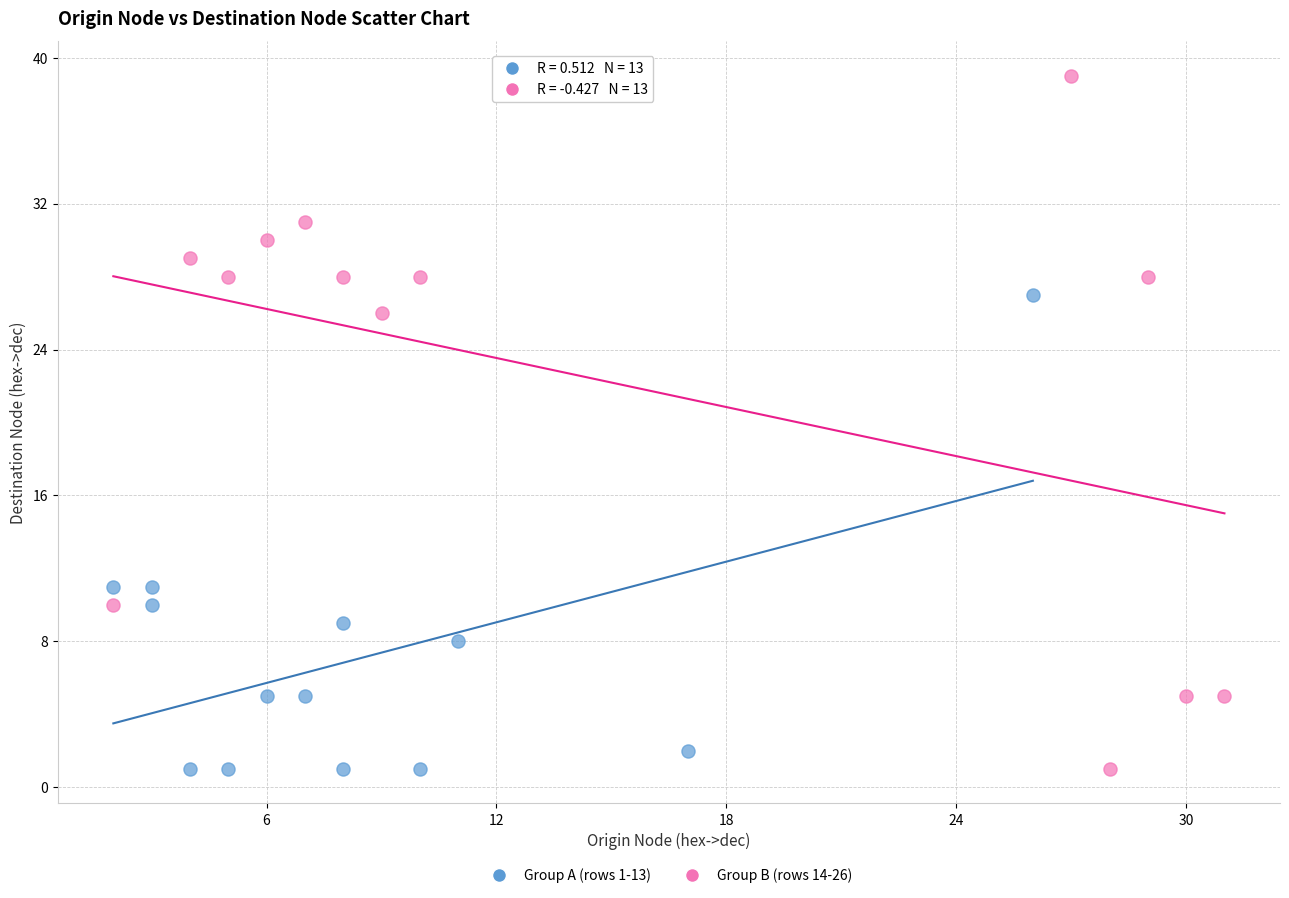

Which series has the largest Y range (max minus min)?

Group B (rows 14-26)